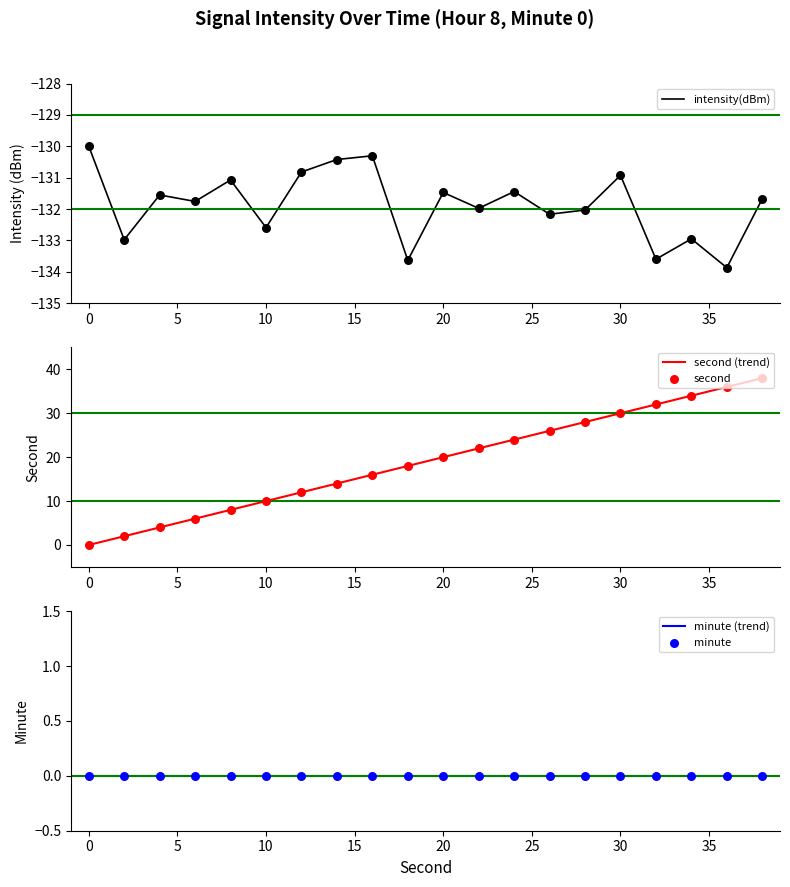

What is the total value across all series at 18?

-115.6